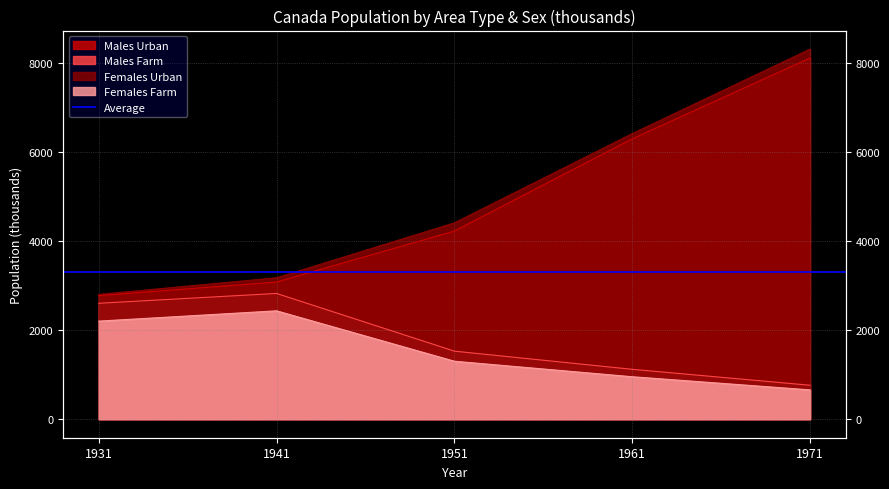

Which category has the highest value in the Males Farm series?

1941